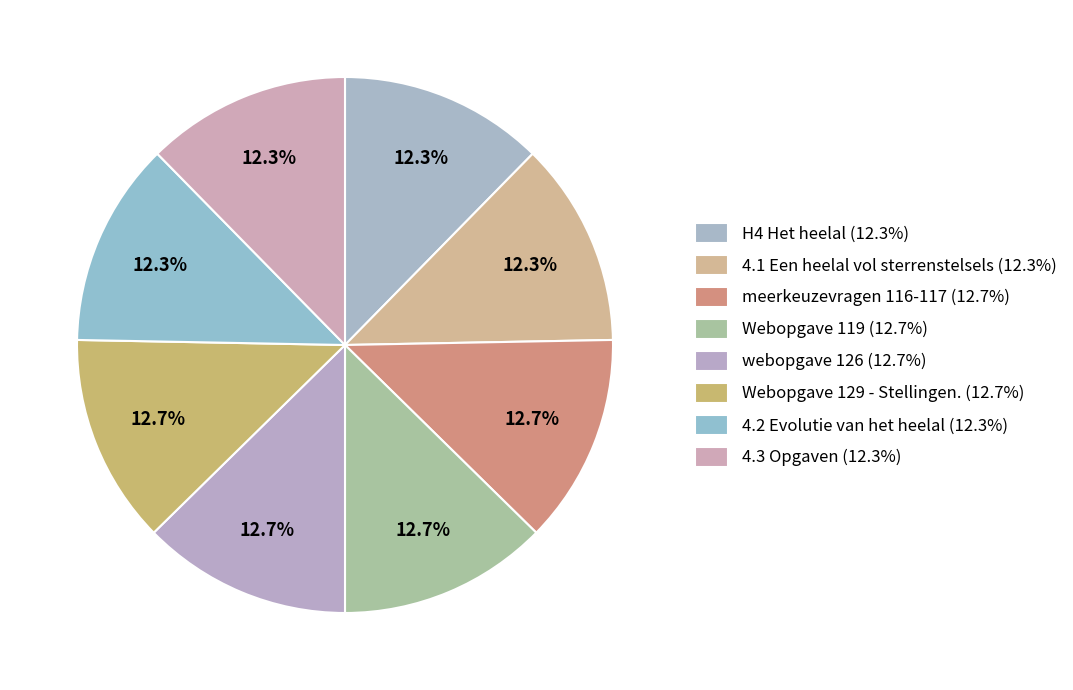

True or false: Webopgave 129 - Stellingen. accounts for 18% of the total.

False